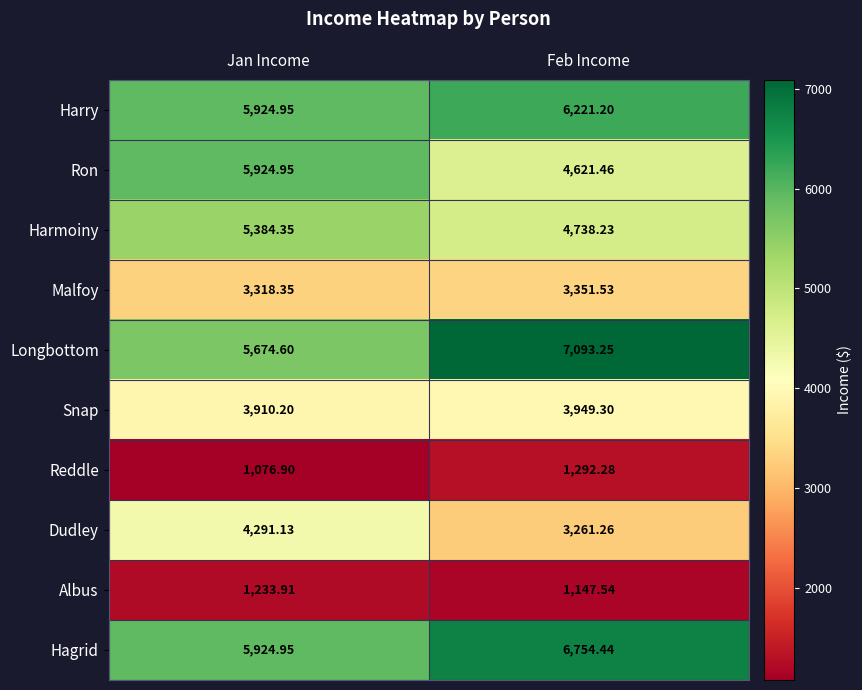

Where is Snap nearest to the value 3929?

Jan Income